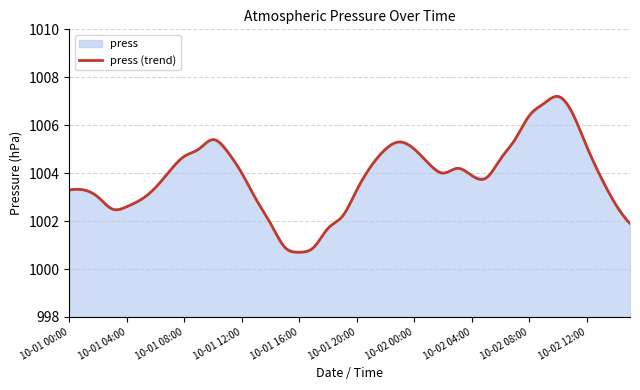

Rank the categories by value from highest to lowest.

10-02 10:00, 10-02 09:00, 10-02 11:00, 10-02 08:00, 10-01 10:00, 10-02 07:00, 10-01 23:00, 10-02 12:00, 10-01 09:00, 10-01 22:00, 10-02 00:00, 10-01 11:00, 10-01 08:00, 10-02 06:00, 10-02 01:00, 10-01 21:00, 10-02 03:00, 10-01 07:00, 10-01 12:00, 10-02 02:00, 10-02 04:00, 10-02 05:00, 10-02 13:00, 10-01 06:00, 10-01 00:00, 10-01 01:00, 10-01 20:00, 10-01 02:00, 10-01 05:00, 10-01 13:00, 10-02 14:00, 10-01 04:00, 10-01 03:00, 10-01 19:00, 10-01 14:00, 10-02 15:00, 10-01 18:00, 10-01 15:00, 10-01 17:00, 10-01 16:00